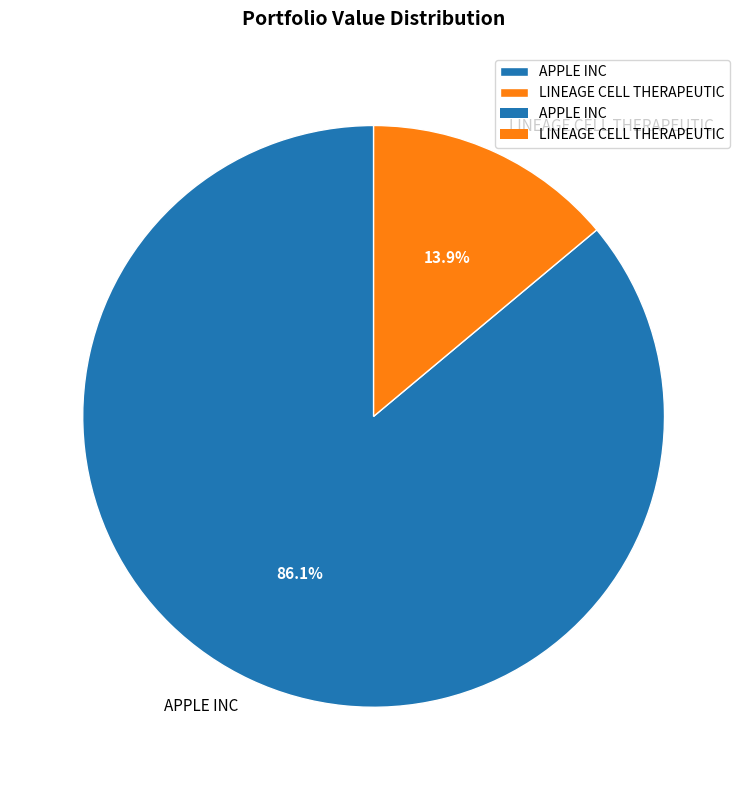

What percentage is the APPLE INC slice, to the nearest percent?

86%